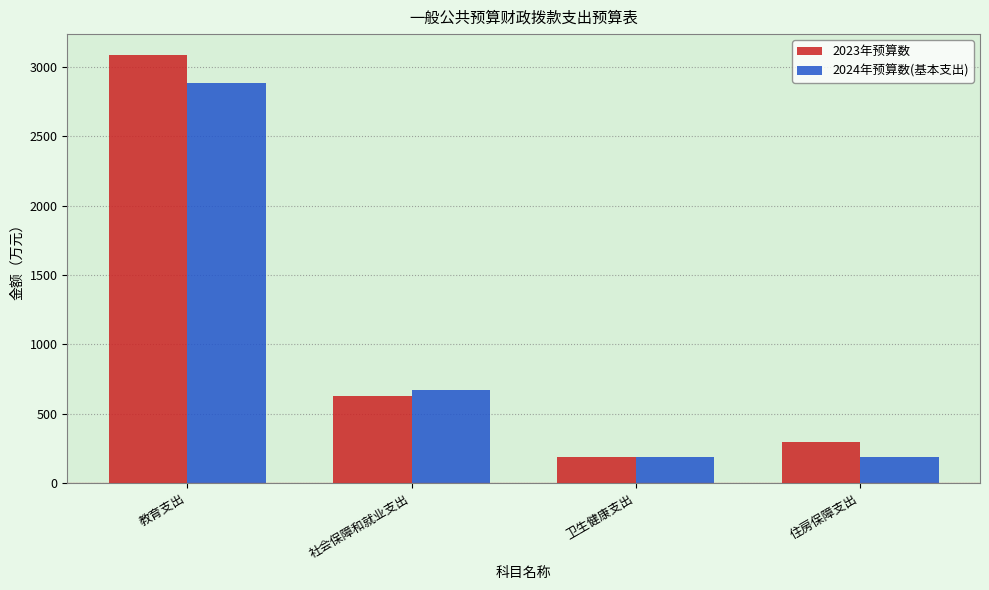

What is the difference between the 2023年预算数 values at 社会保障和就业支出 and 住房保障支出?

335.5